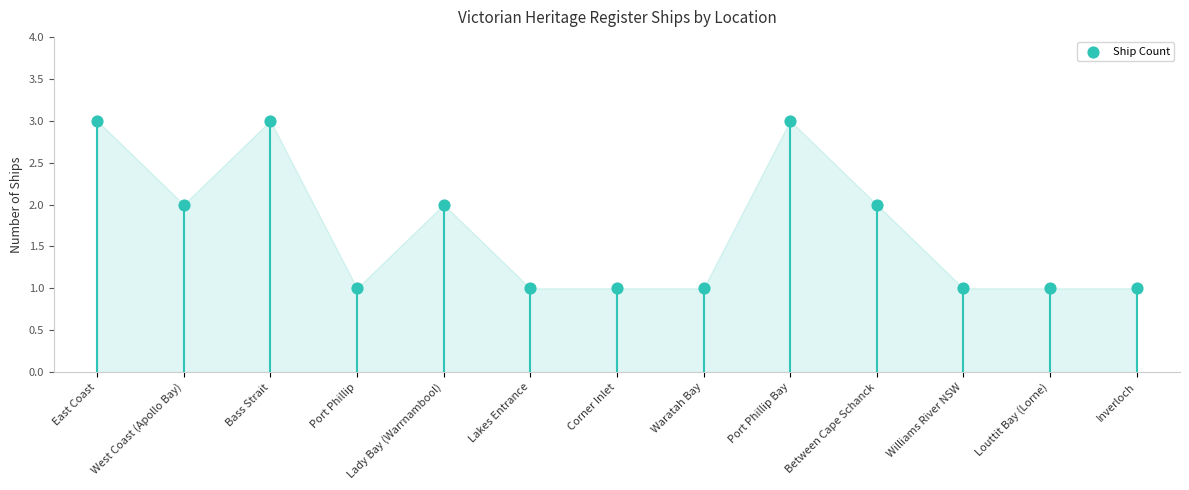

Which has a higher value, Port Phillip or Lakes Entrance?

Port Phillip